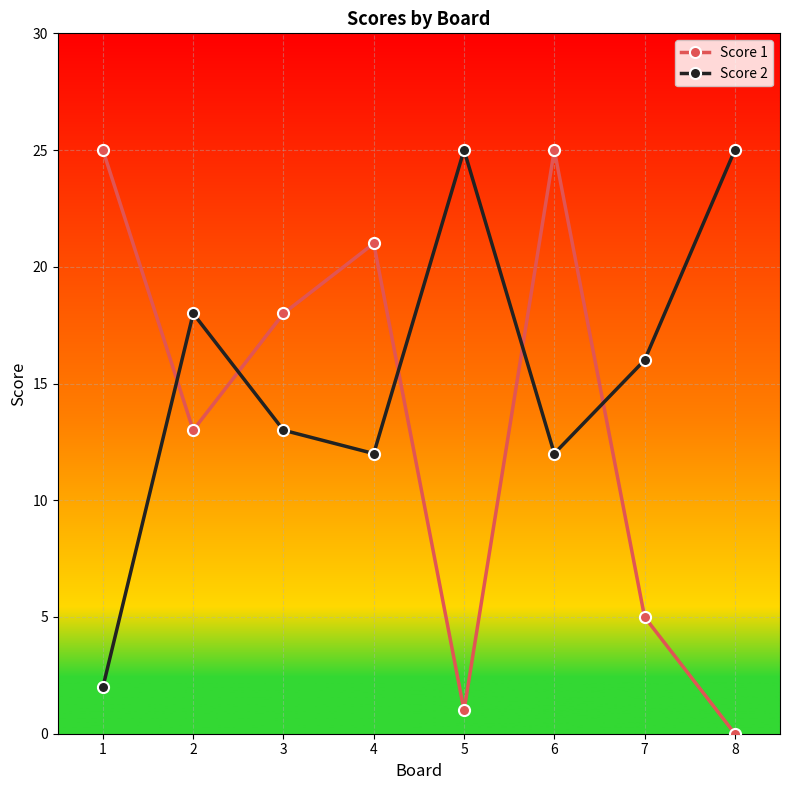

True or false: Score 1 has more than 2 interior local peaks.

False